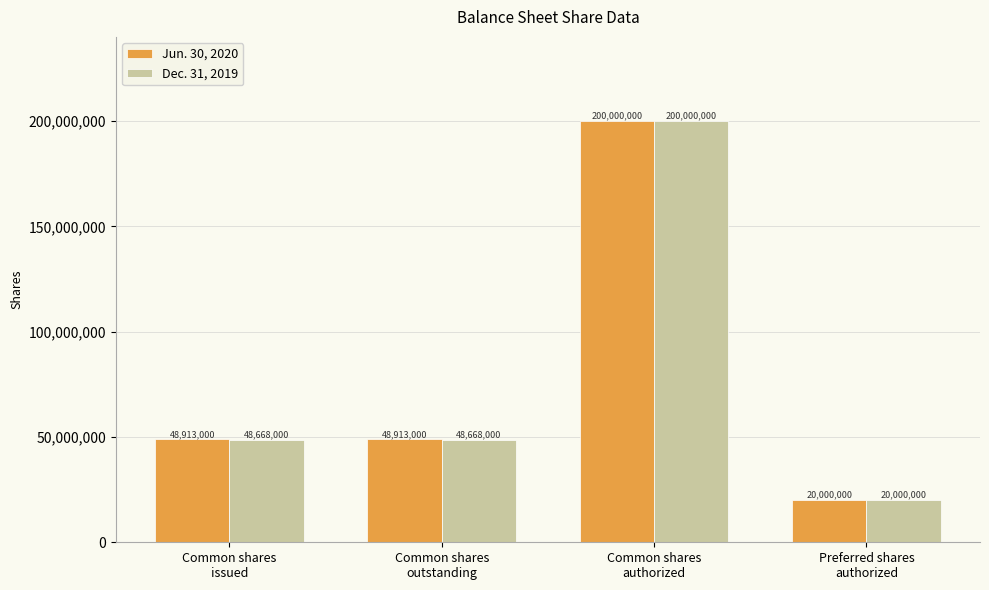

What is the maximum value for Jun. 30, 2020?

200000000